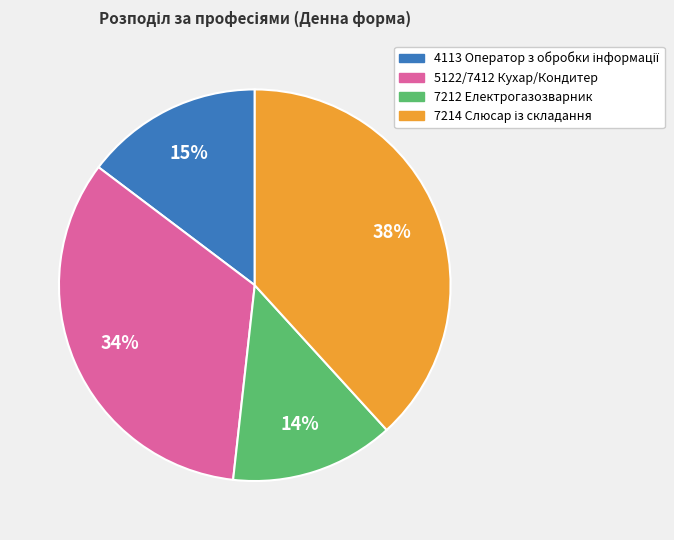

To the nearest percent, what is the difference between the 7212 Електрогазозварник and 5122/7412 Кухар/Кондитер slice percentages?

20%